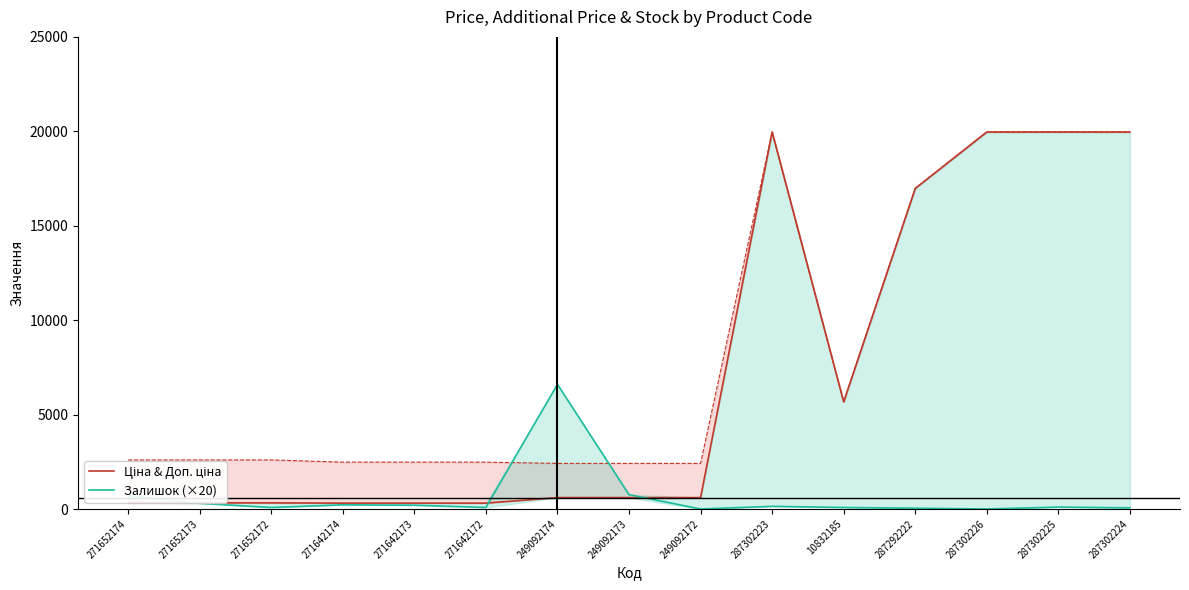

How many times do Залишок (×20) and Ціна & Доп. ціна cross each other?

3